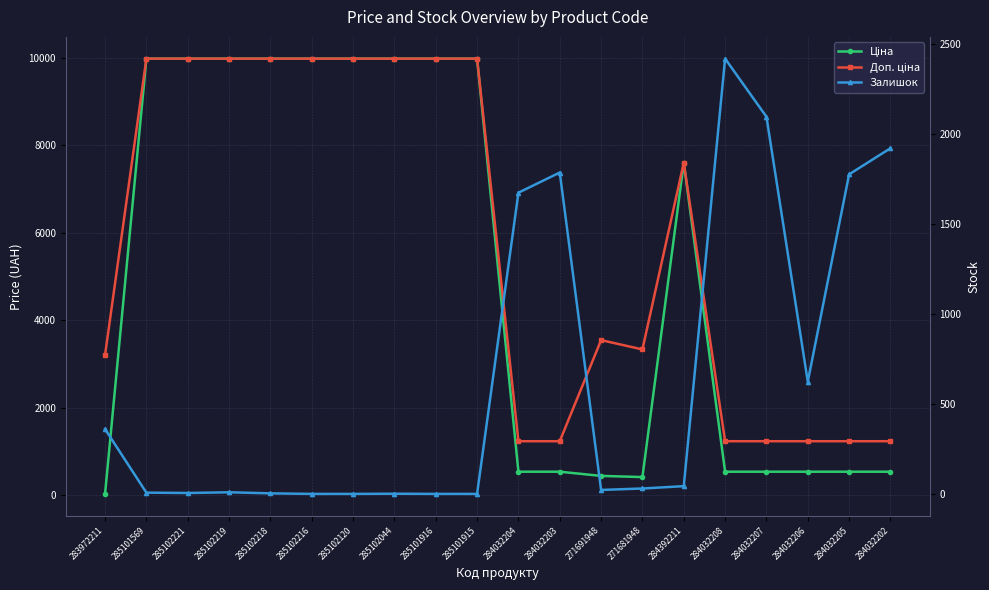

What is the label of the 5th point from the right?

284032208